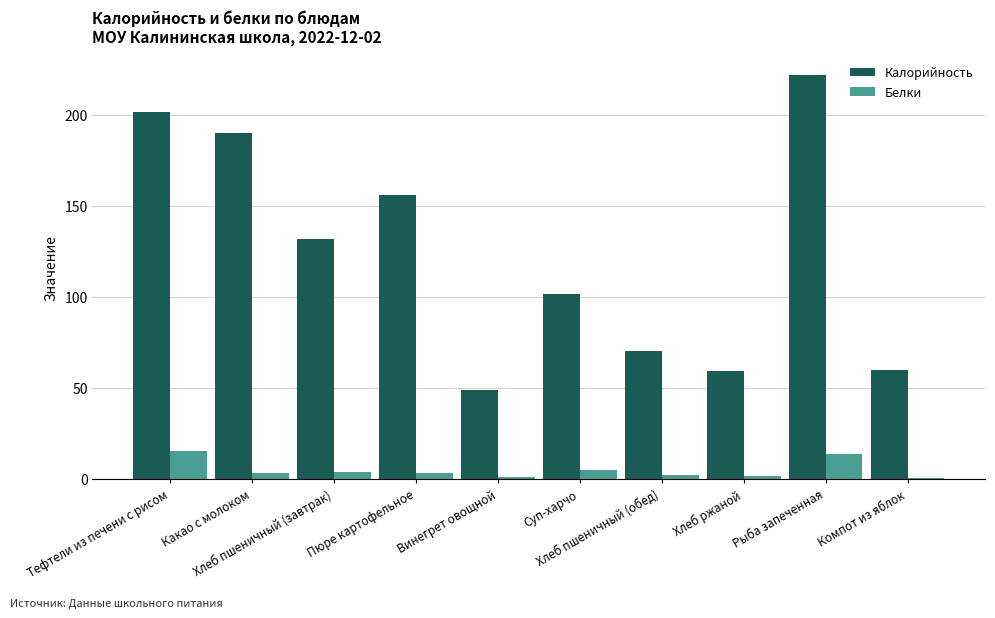

What is the maximum value shown in the chart?

221.7